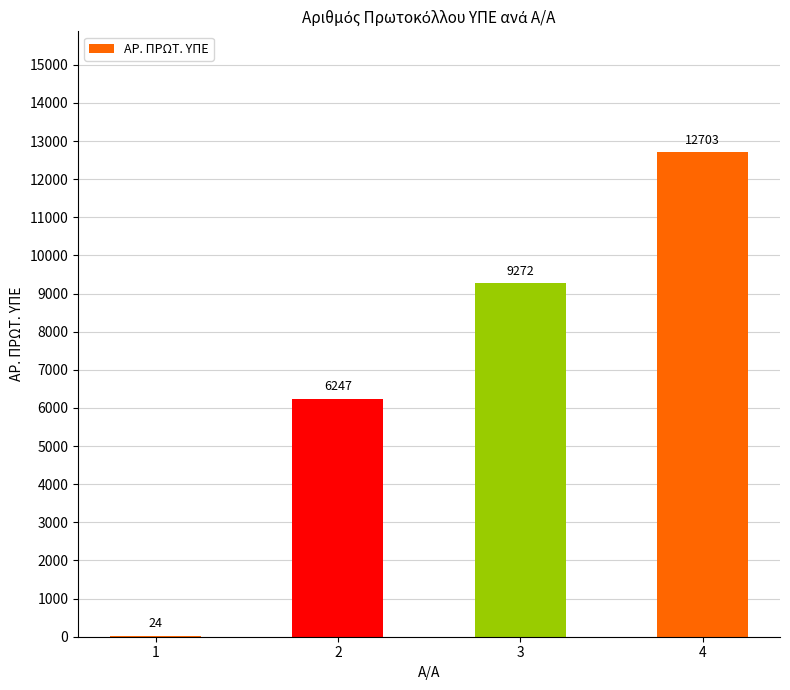

Which has a higher value, 3 or 4?

4